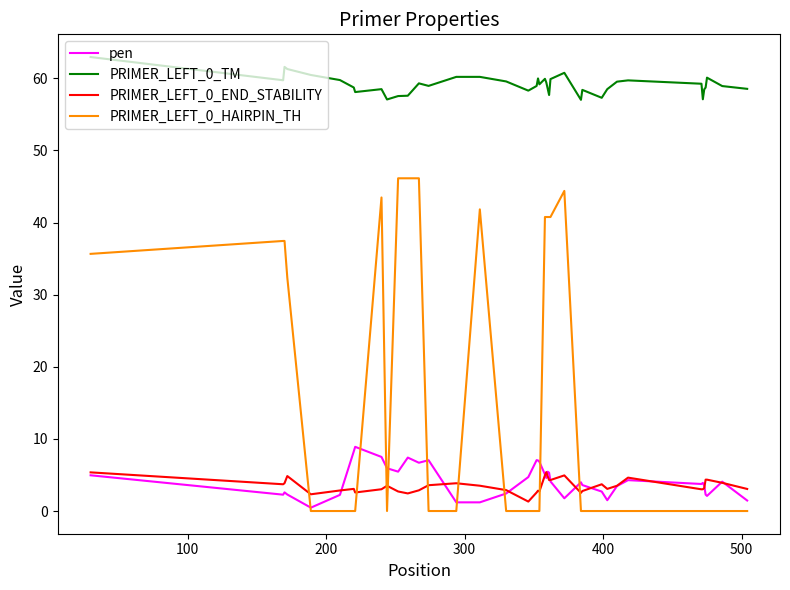

Which series has the largest total across all categories?

PRIMER_LEFT_0_TM